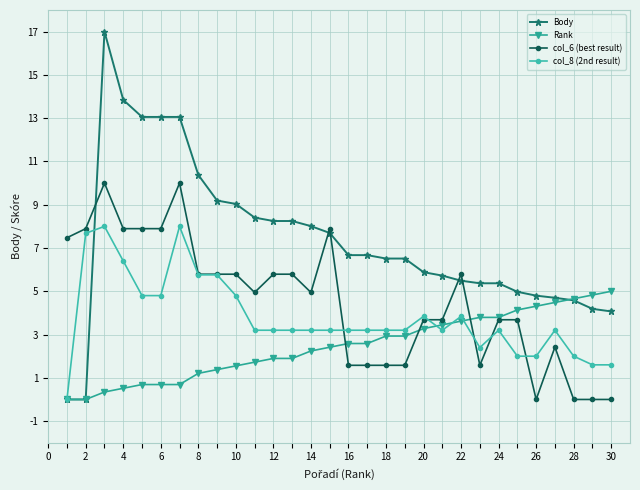

Which series has the widest spread of values?

Body